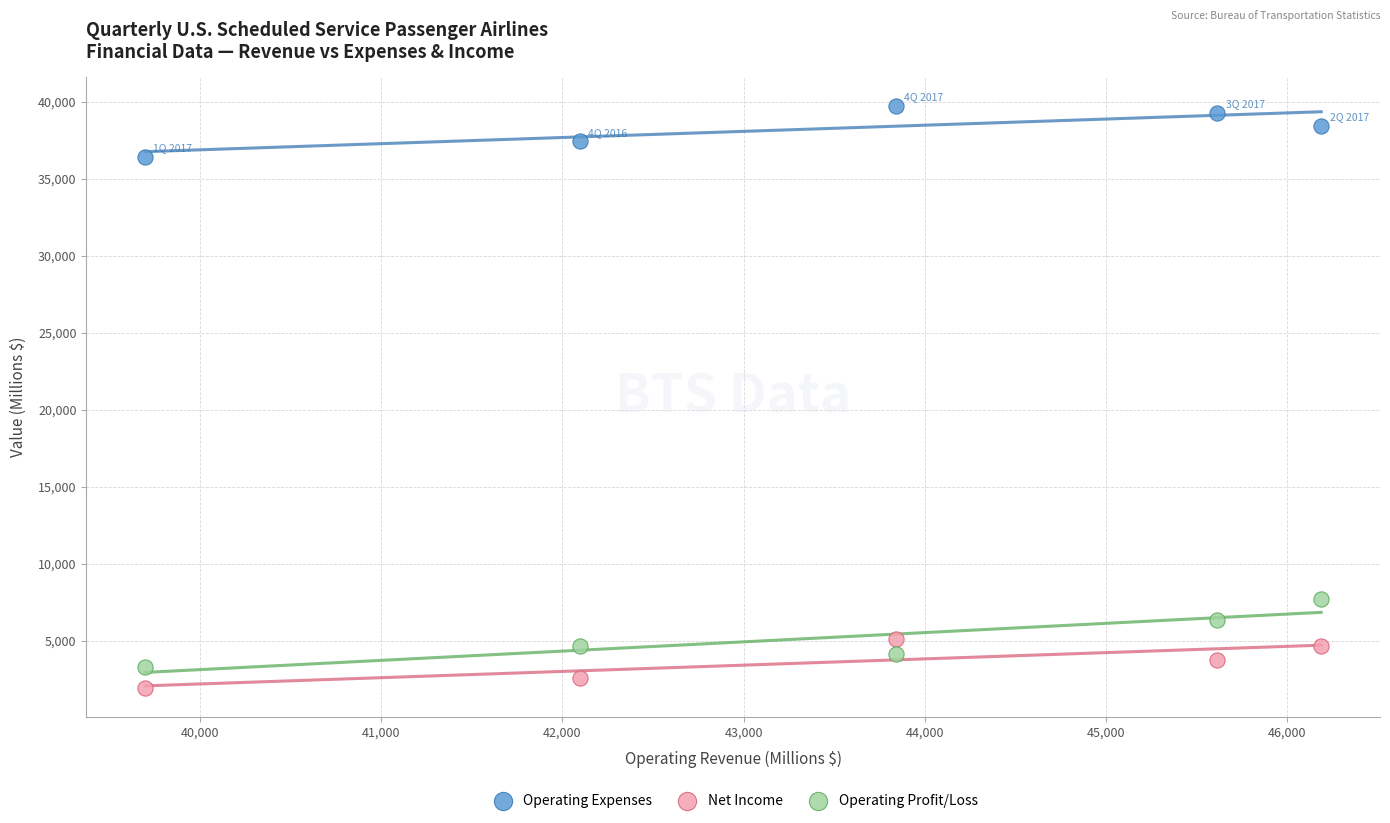

Which series contains the lowest Y value?

Net Income